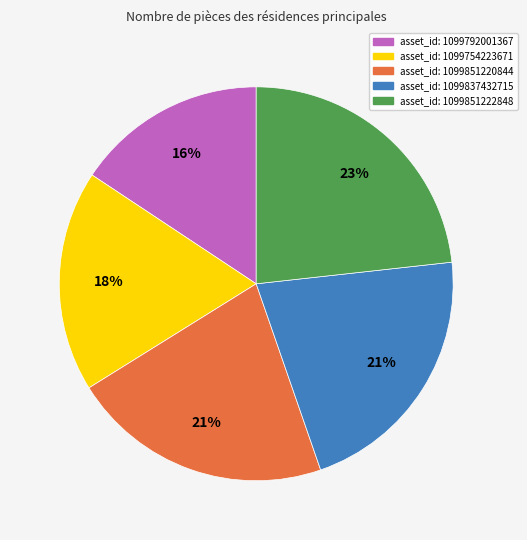

To the nearest percent, what is the average slice percentage?

20%